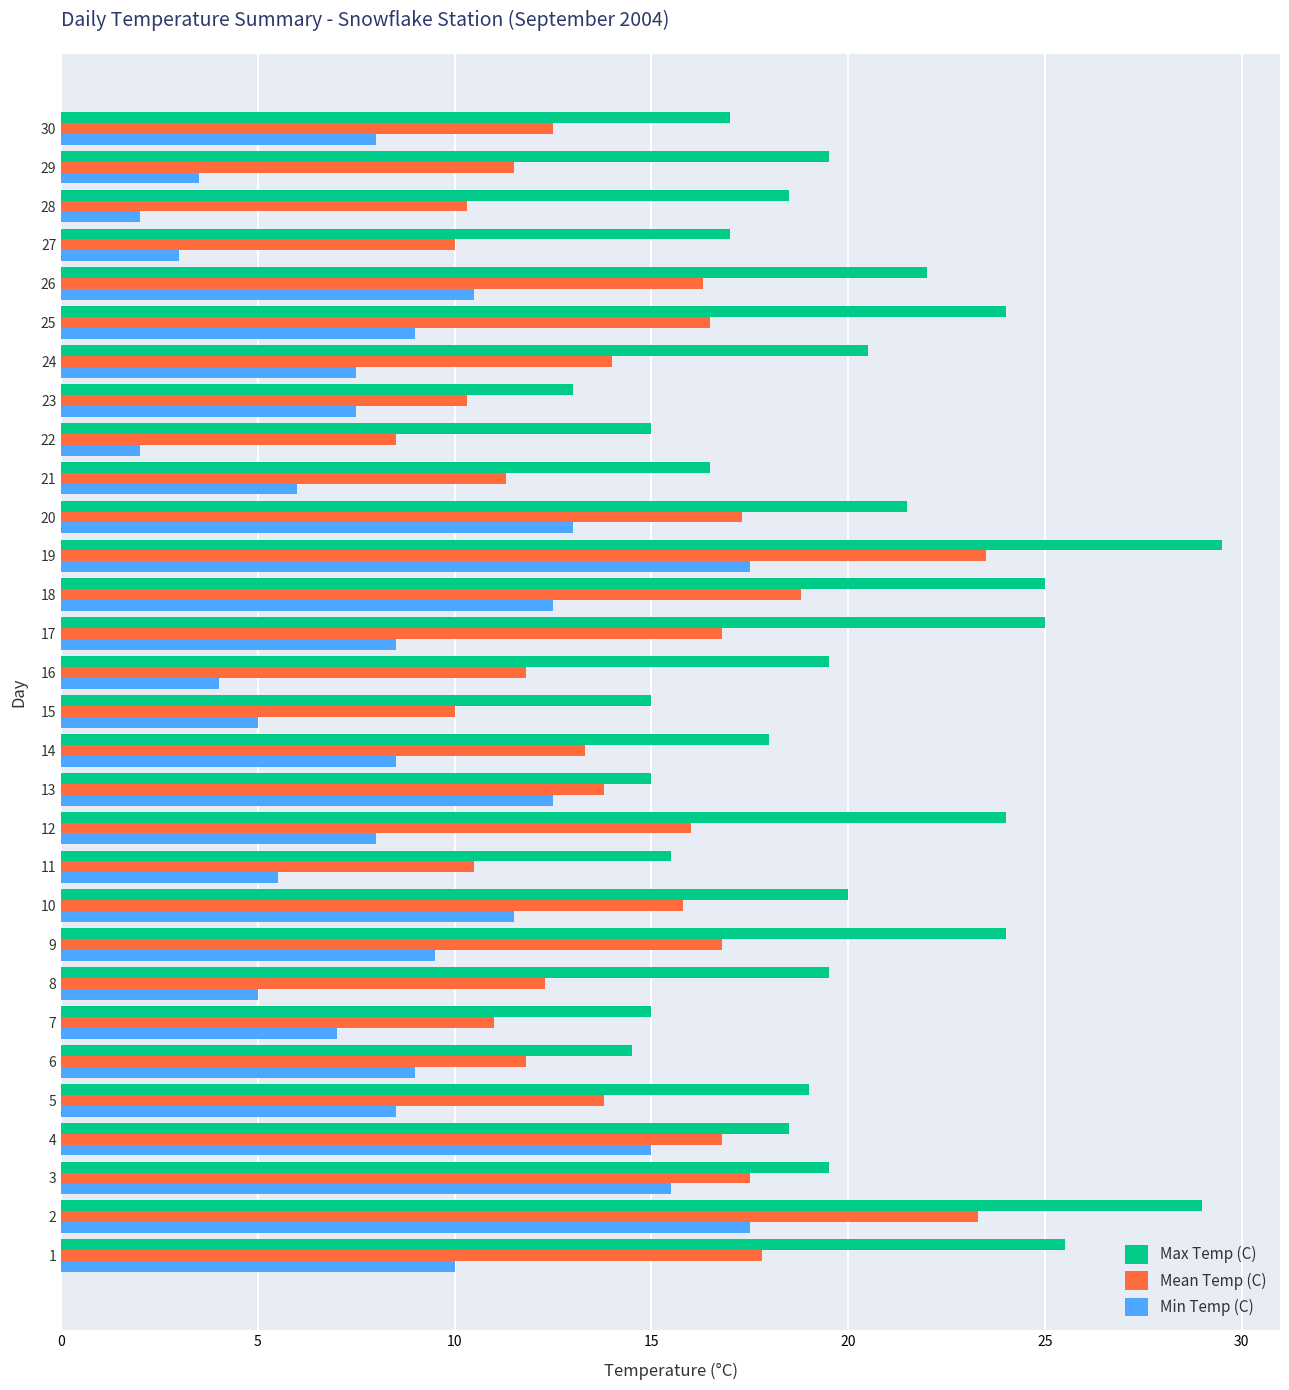

What is the minimum value for Max Temp (C)?

13.0